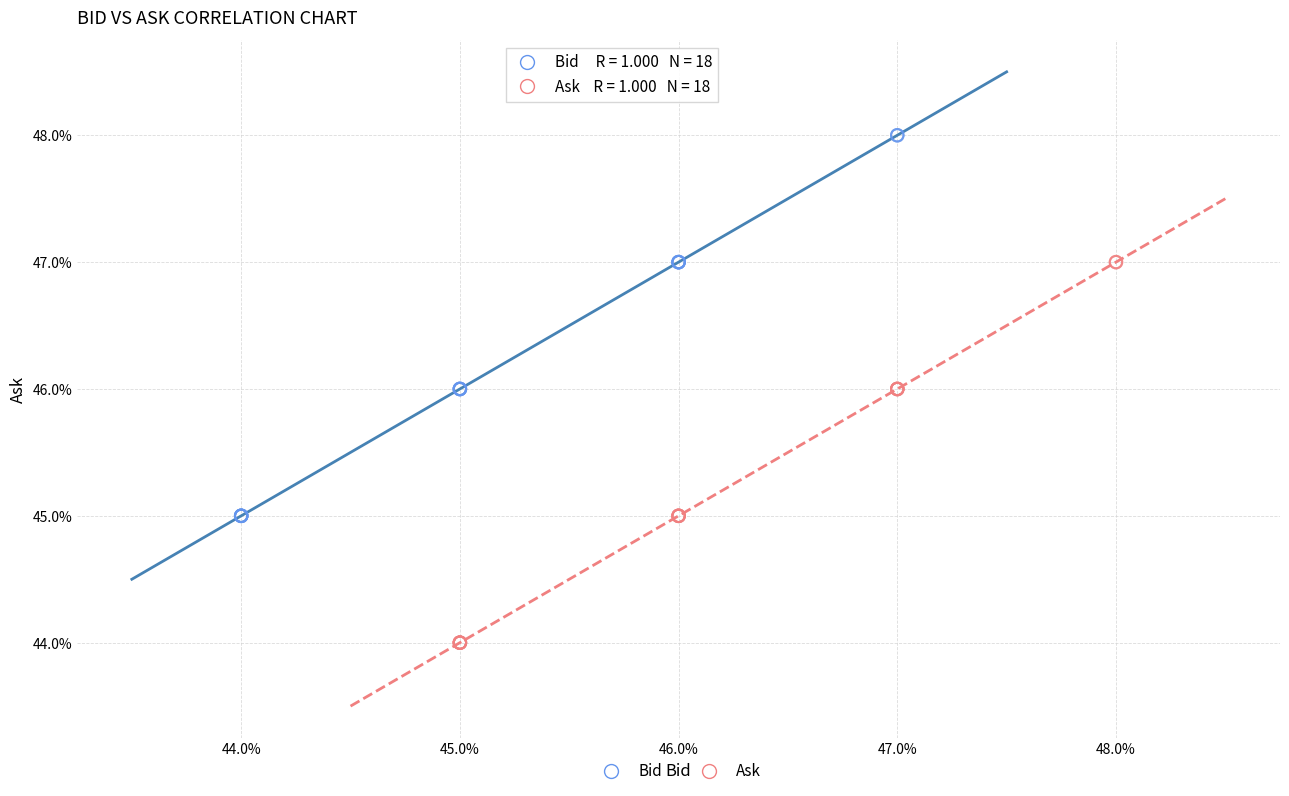

What are all the series names shown in the legend?

Bid, Ask